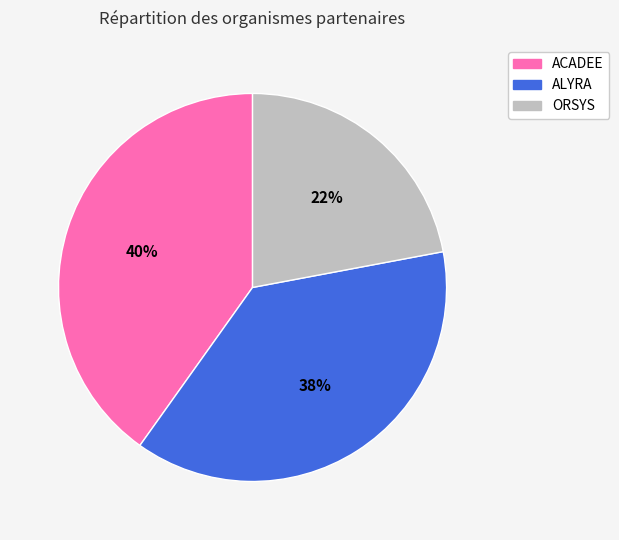

Is the sum of ACADEE and ORSYS greater than half?

Yes